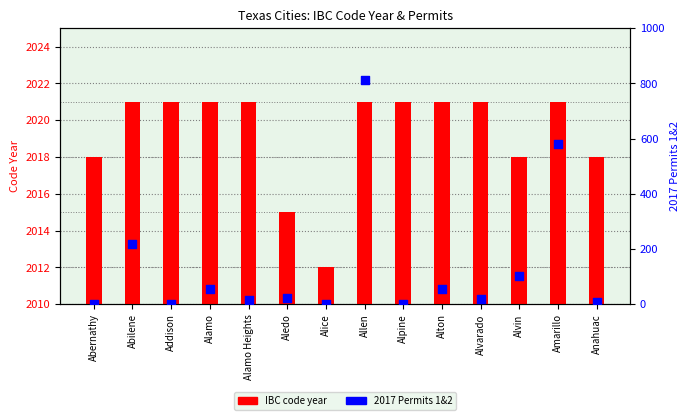

Which series reaches the maximum Y coordinate?

IBC